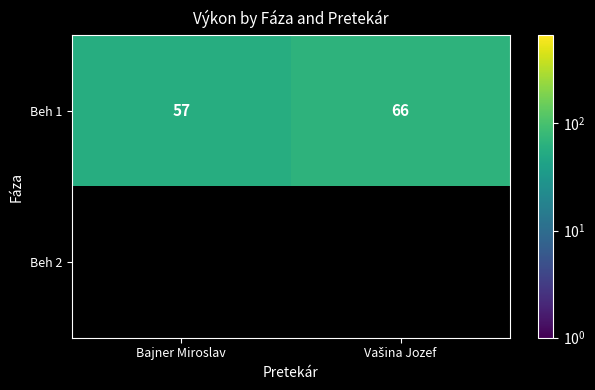

What is the sum of all Beh 1 values?

123